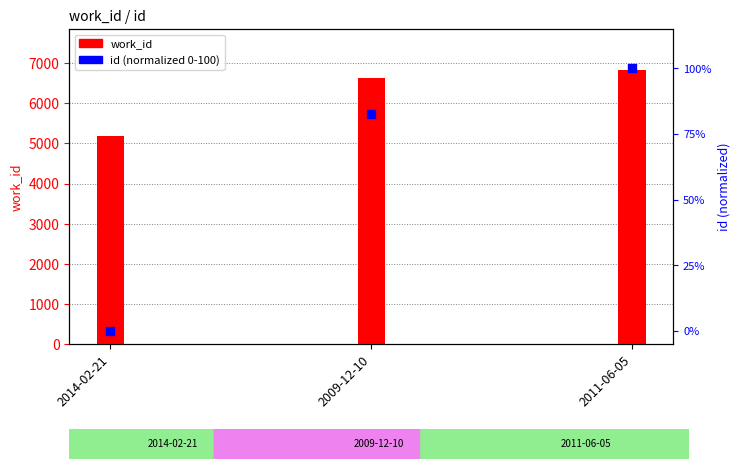

Which series reaches the maximum Y coordinate?

work_id